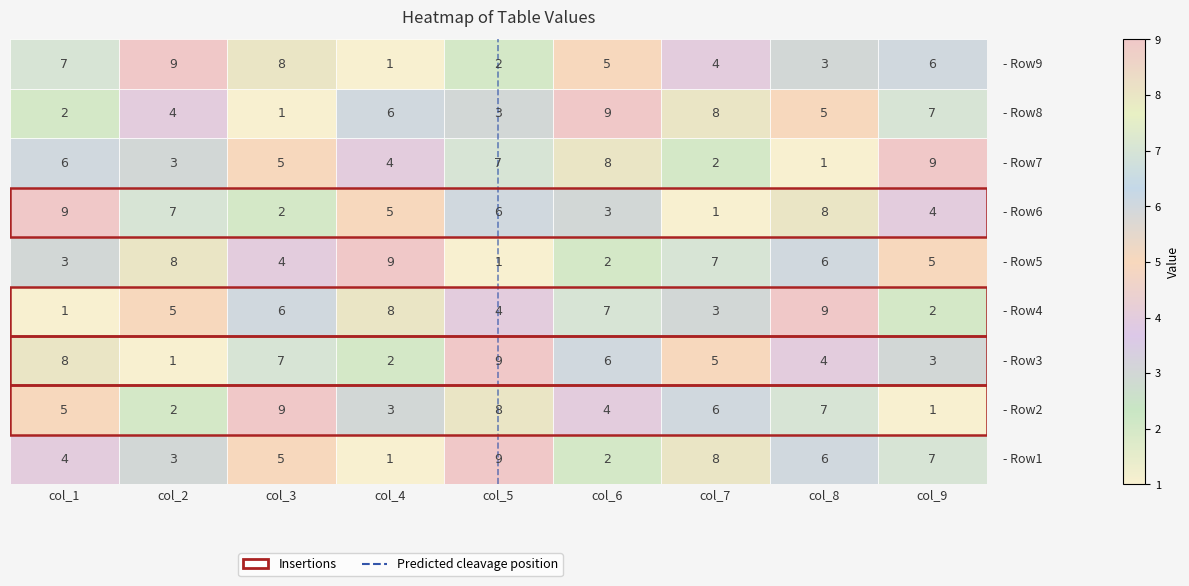

Is it true that the value at col_5 is 1?

True